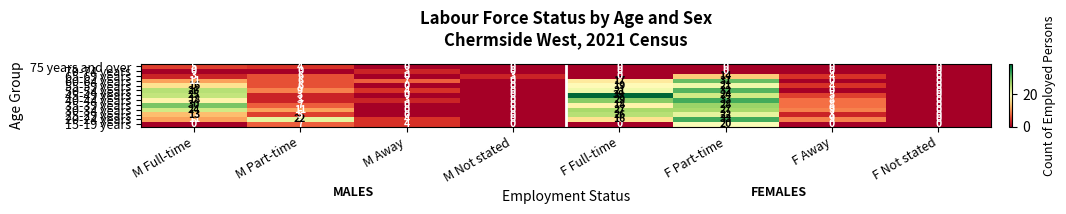

Which category has the highest value across all series?

F Full-time